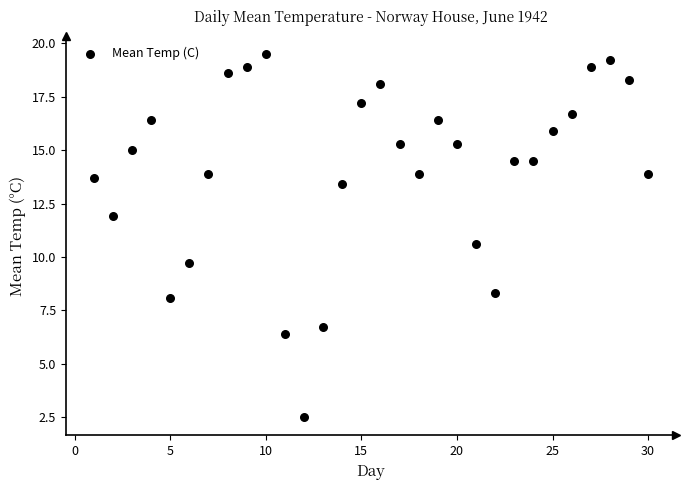

What is the range of X values (max minus min)?

29.0